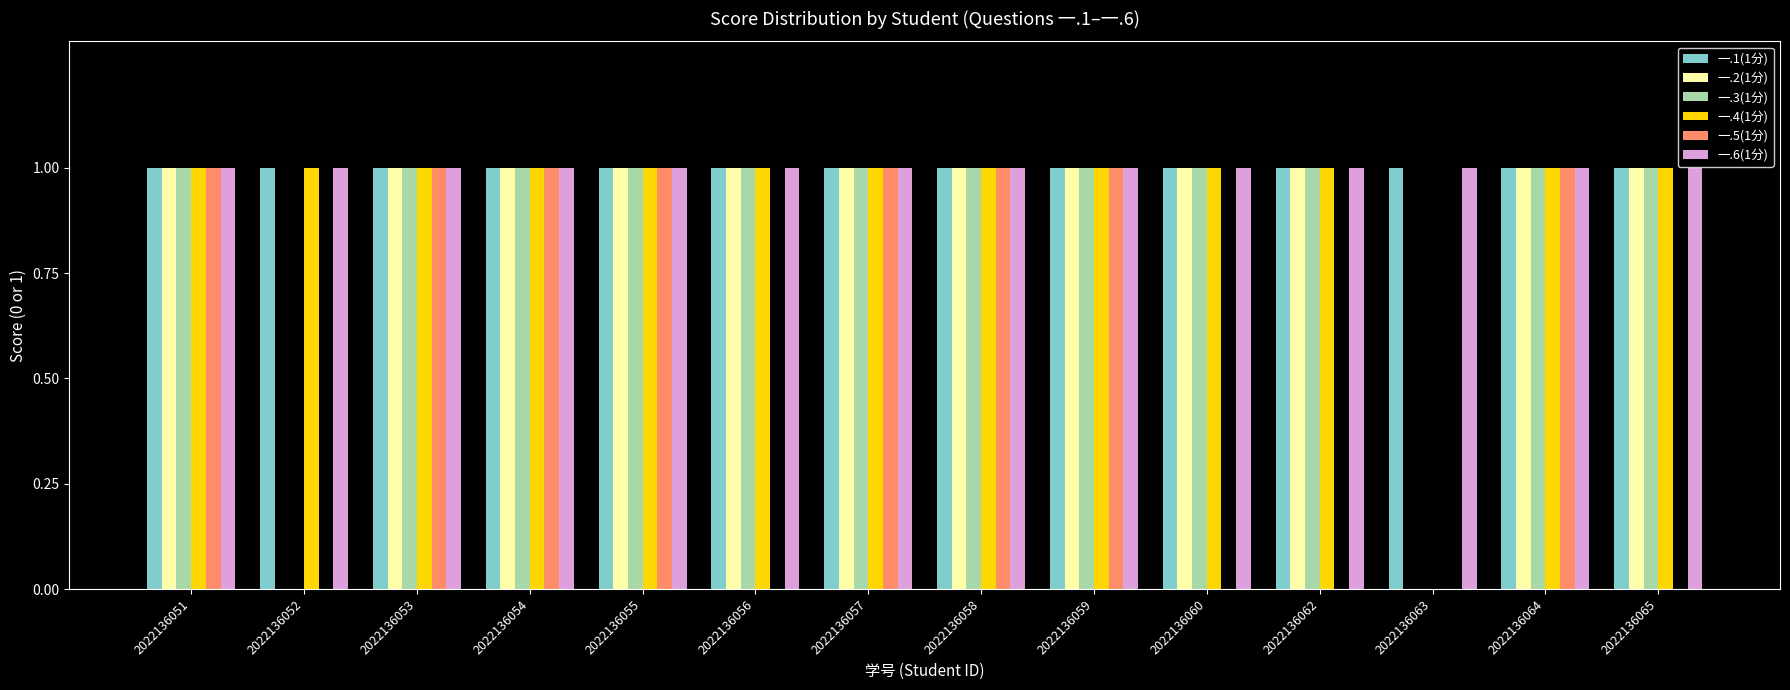

What is the total value across all series at 2022136057?

6